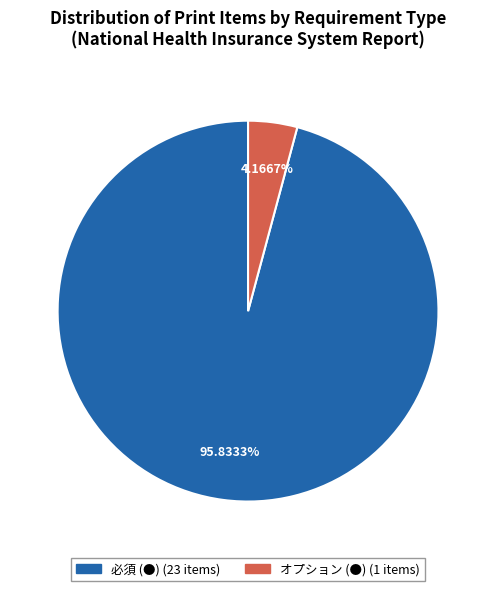

Does any single category account for the majority?

Yes